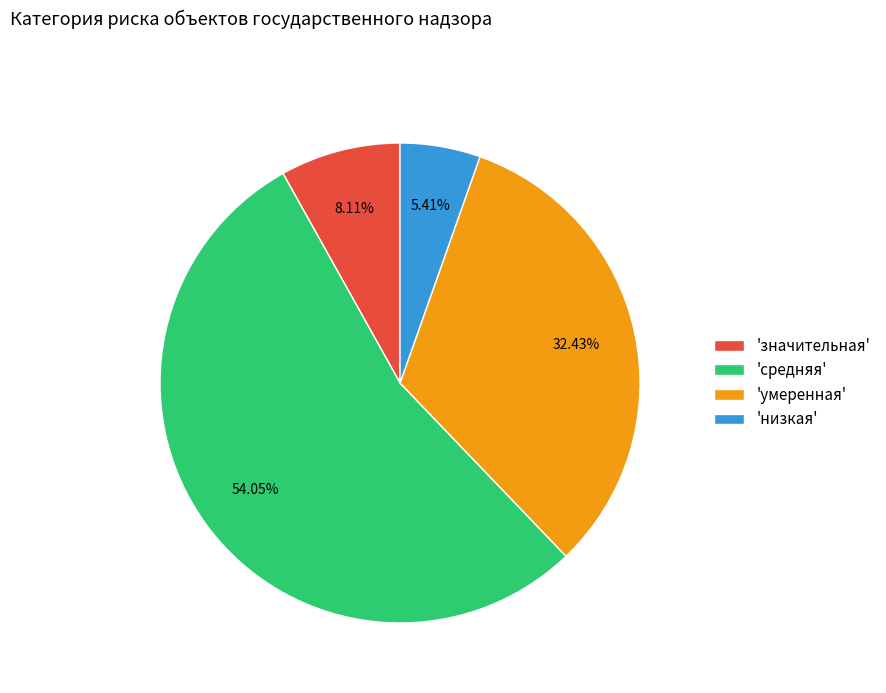

Which category accounts for the majority?

'средняя'